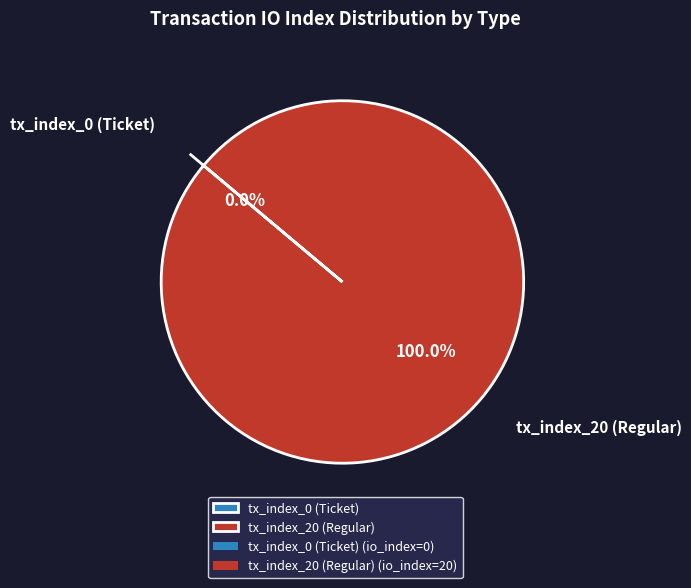

True or false: tx_index_0 (Ticket) accounts for 0% of the total.

True